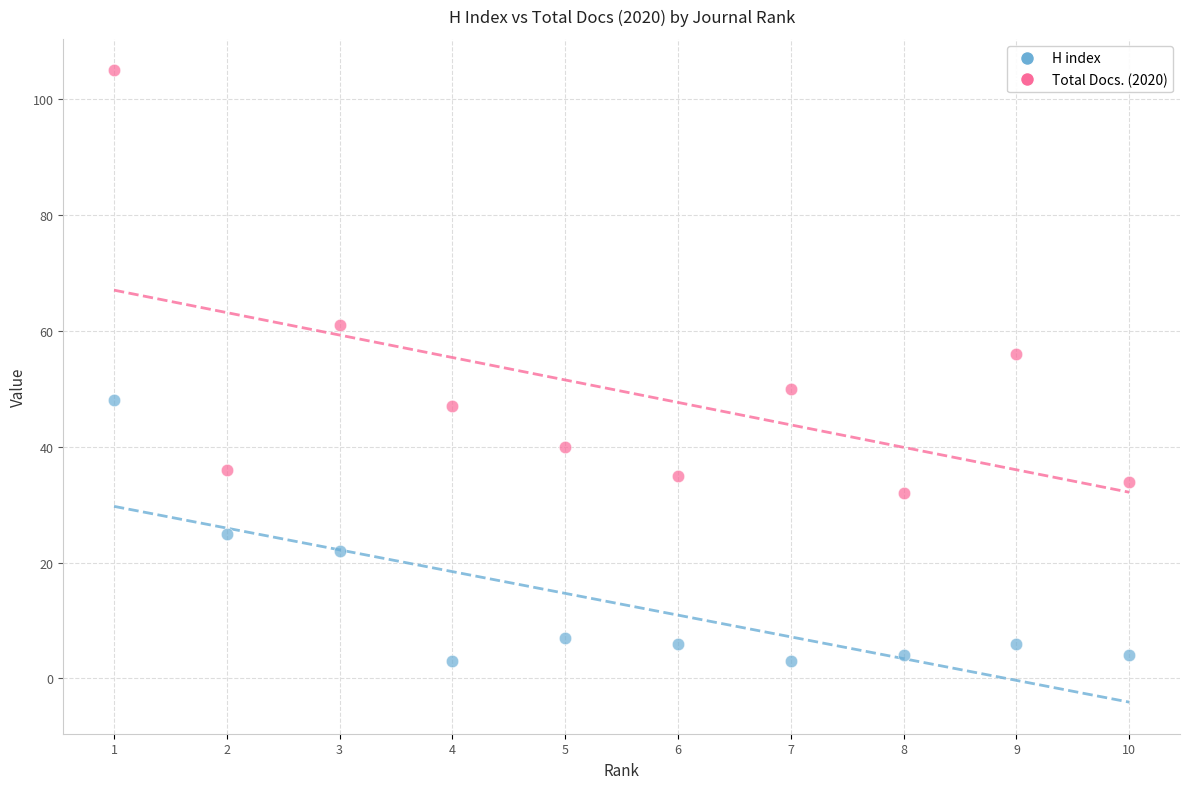

Which series contains the highest Y value?

Total Docs. (2020)